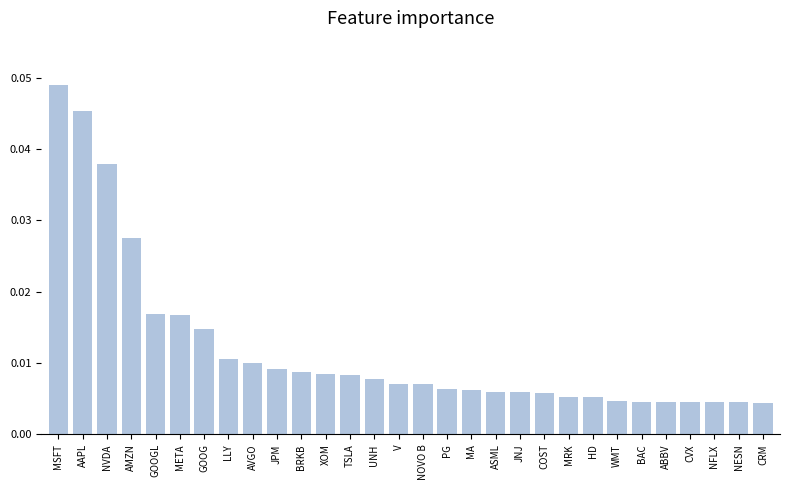

At which category does the chart reach its peak across all series?

MSFT